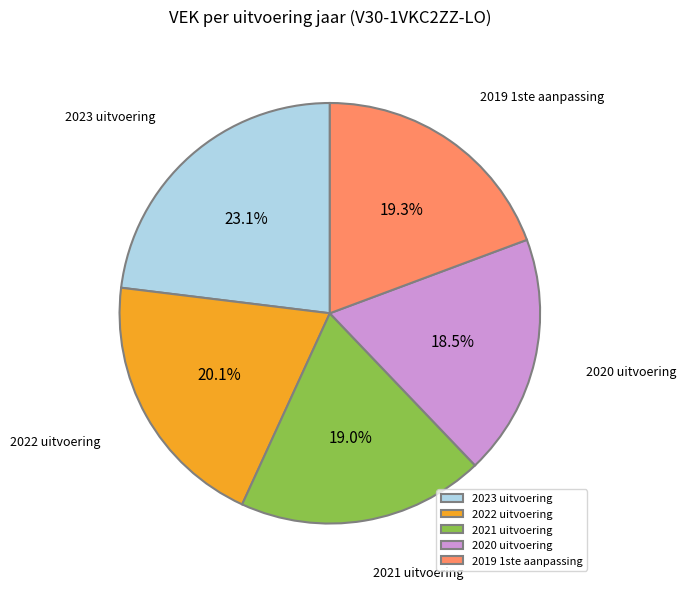

To the nearest percent, what percentage of the pie is 2021 uitvoering?

19%